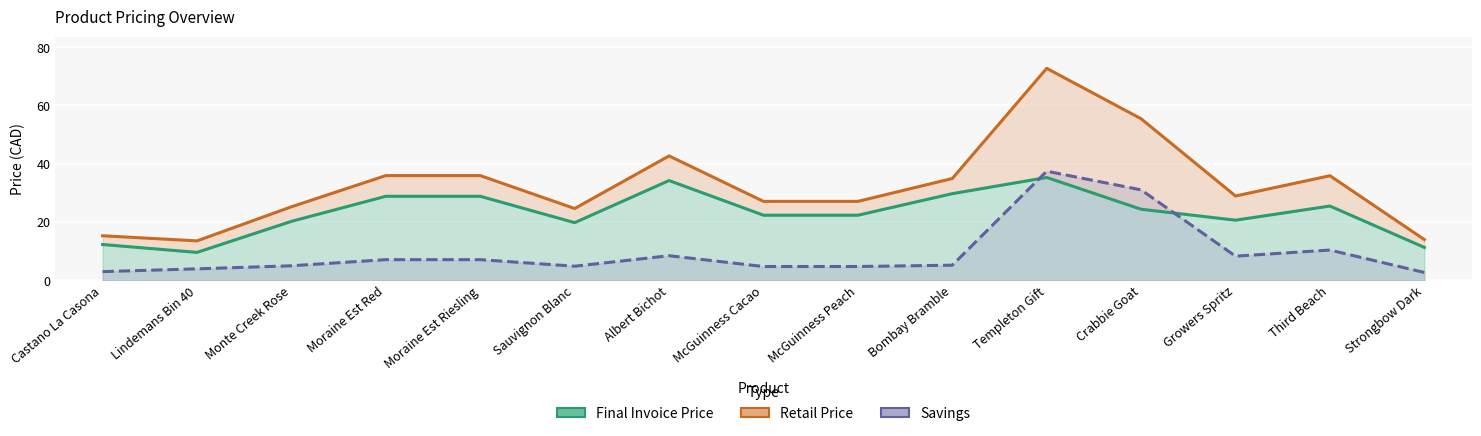

True or false: Final Invoice Price and Retail Price cross at least once.

False